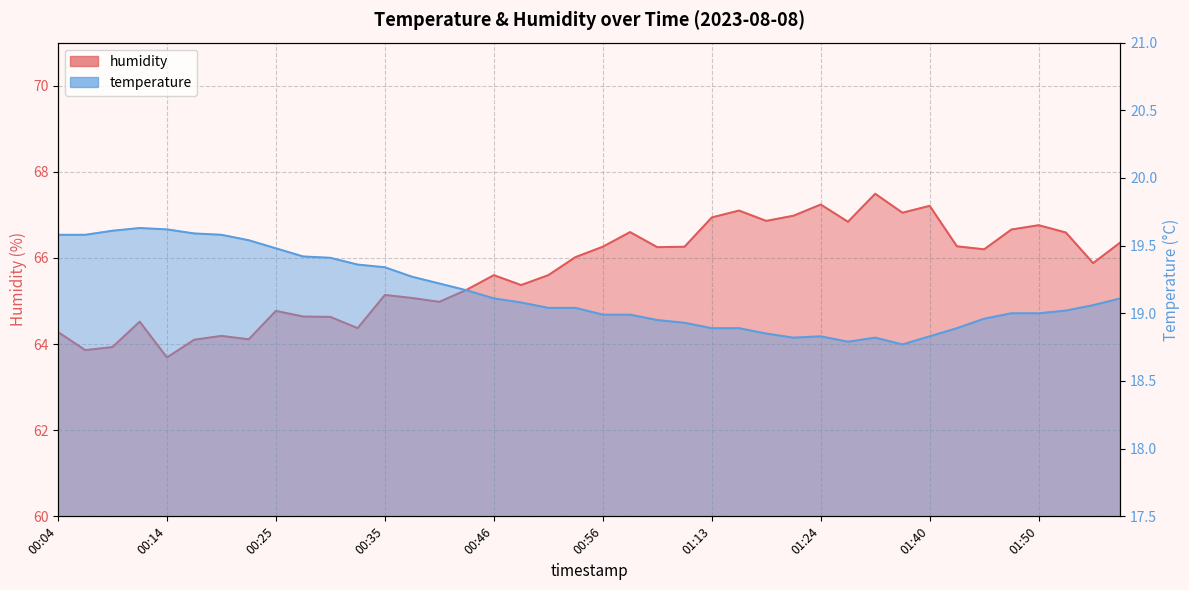

What is the difference between the maximum and minimum values in the humidity series?

3.8